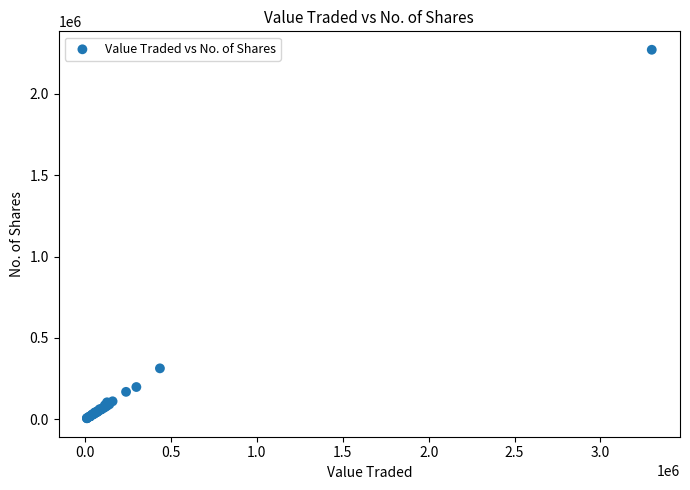

What Y value in the scatter plot is closest to 1138562?

313571